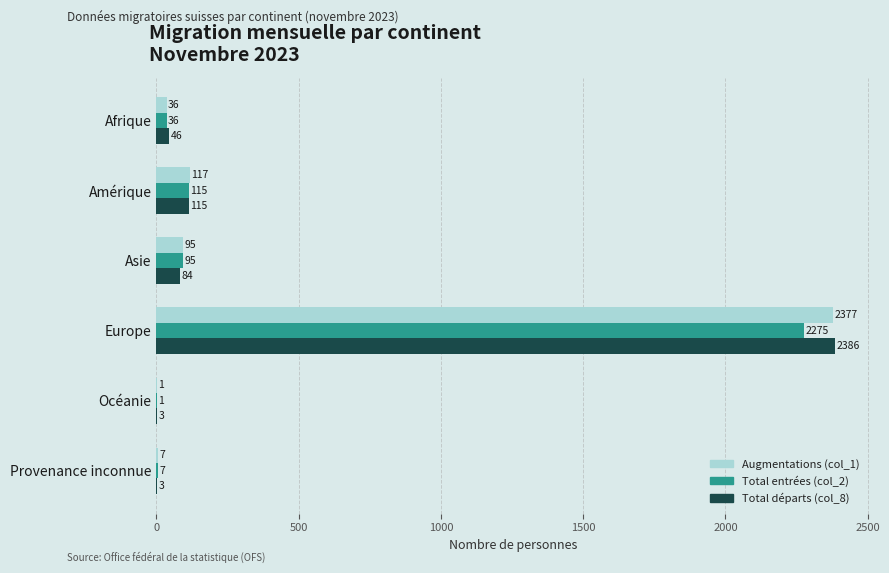

The Augmentations (col_1) series shows 36 at Afrique. True or false?

True